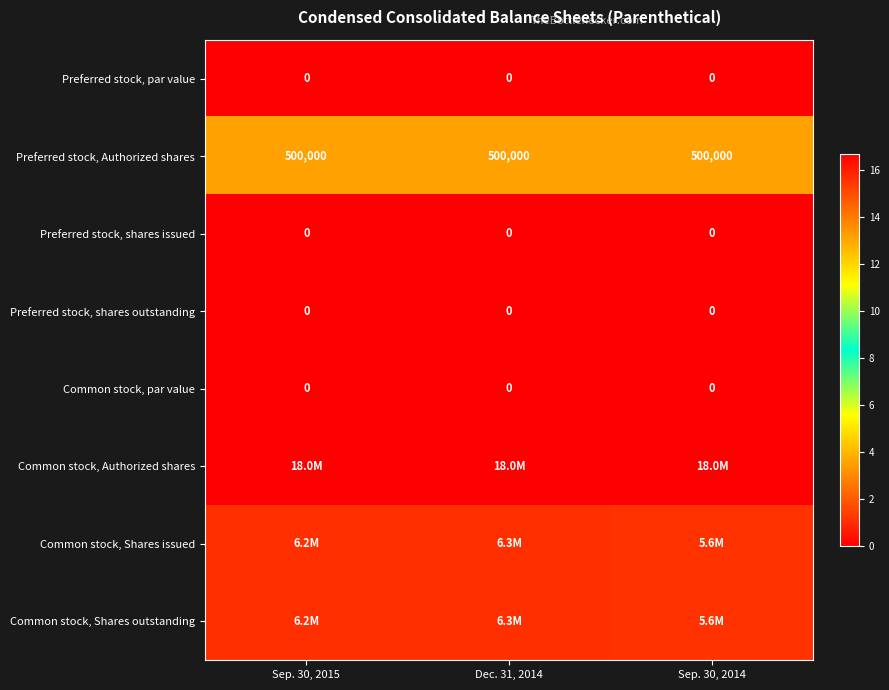

How many distinct data groups are displayed?

8